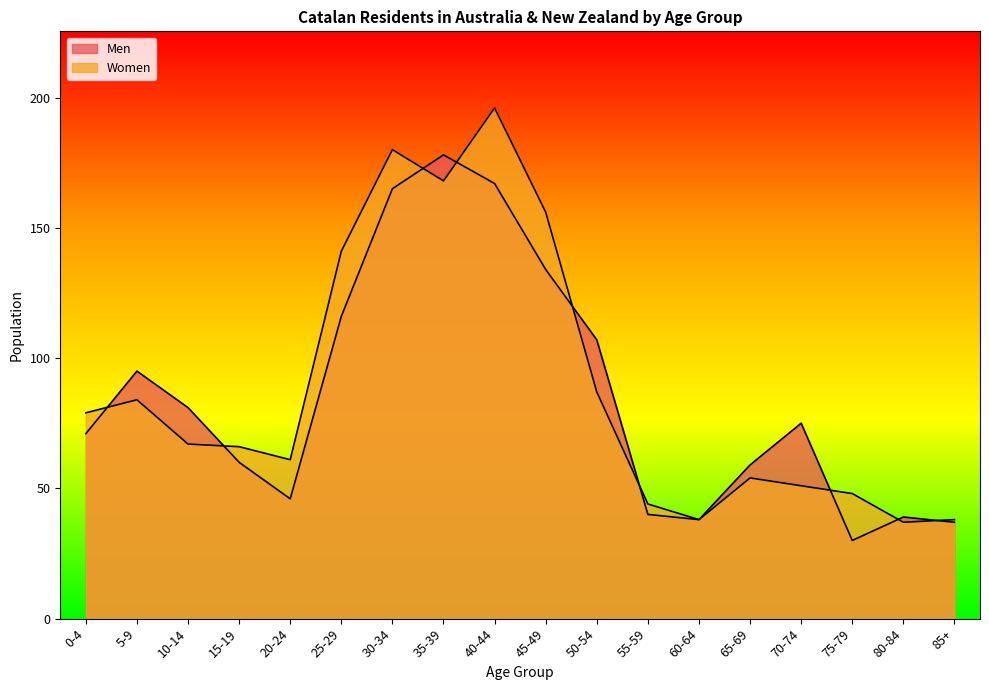

How many lines are shown in the chart?

2